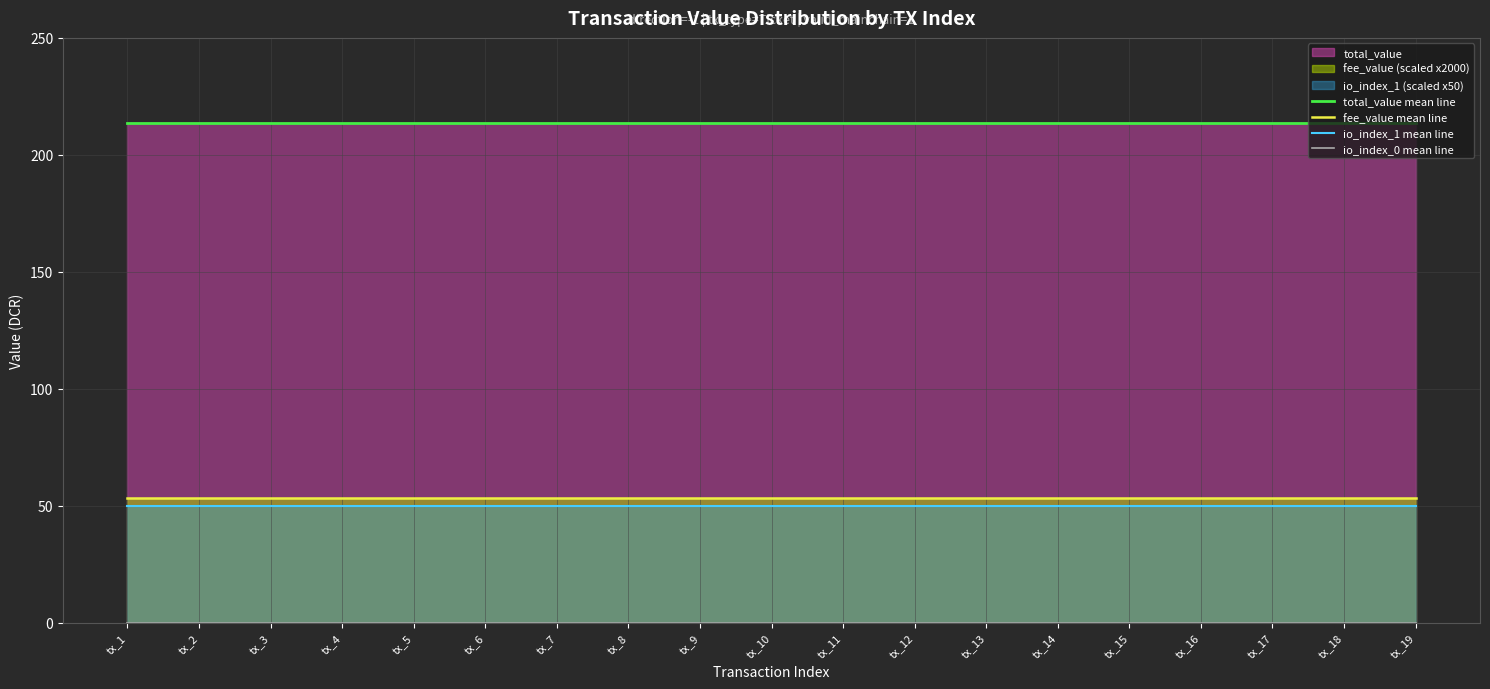

The io_index_0 mean line series shows 0.0 at tx_17. True or false?

True